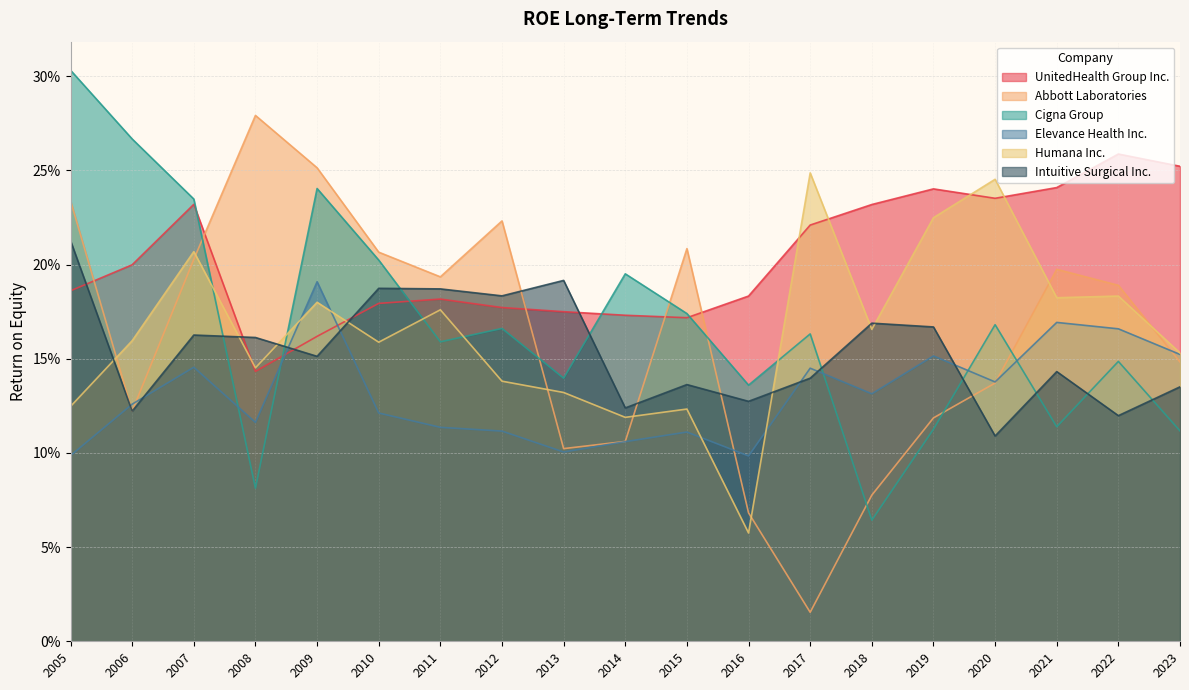

How many times do Abbott Laboratories and Cigna Group cross each other?

7